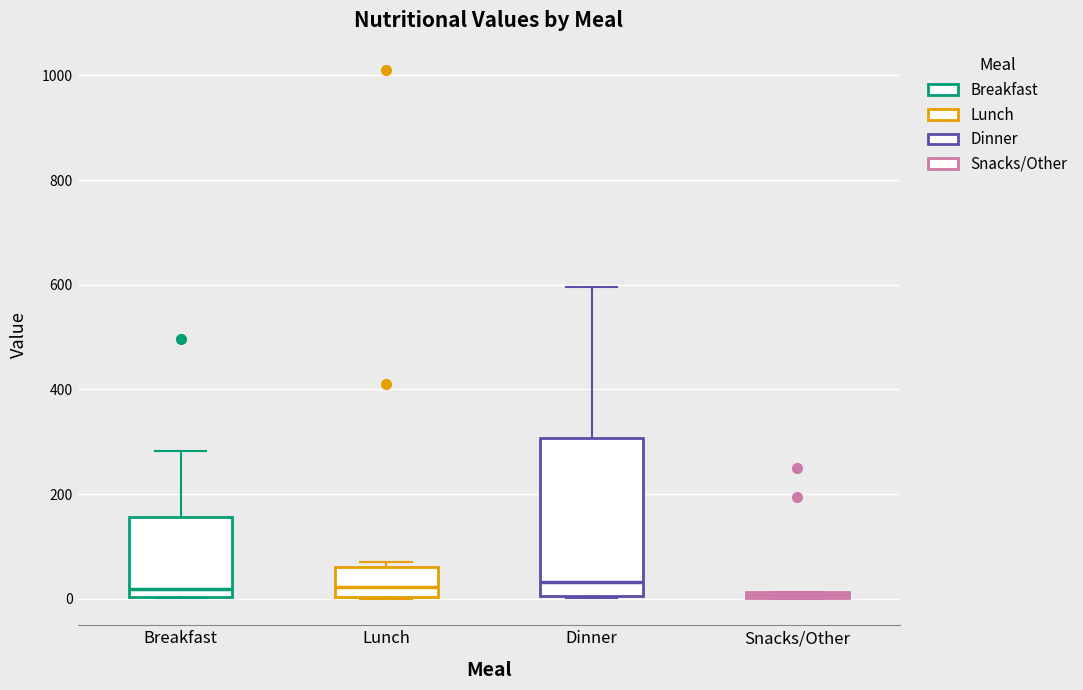

Where does the median line of the box for Dinner sit on the y-axis? The values are not printed on the chart, so give them approximately, as read against the axis.

40